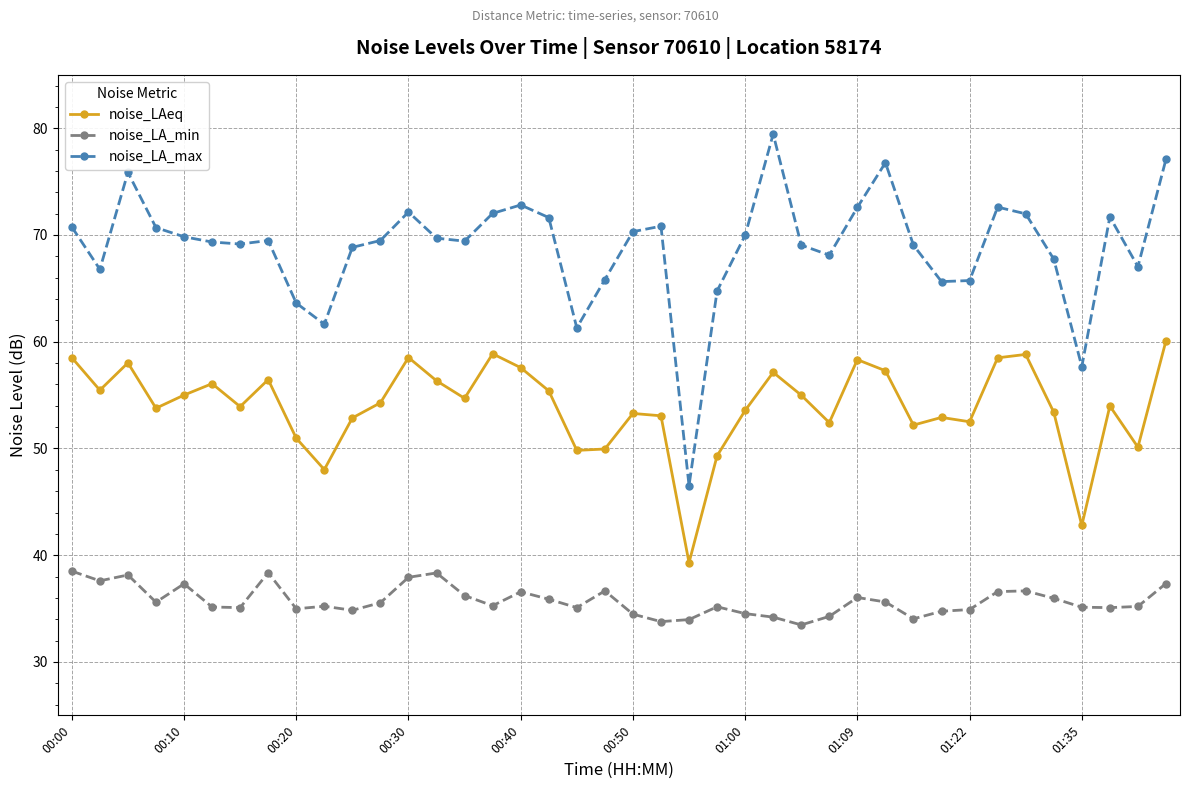

What is the lowest value of the noise_LA_max series?

46.5